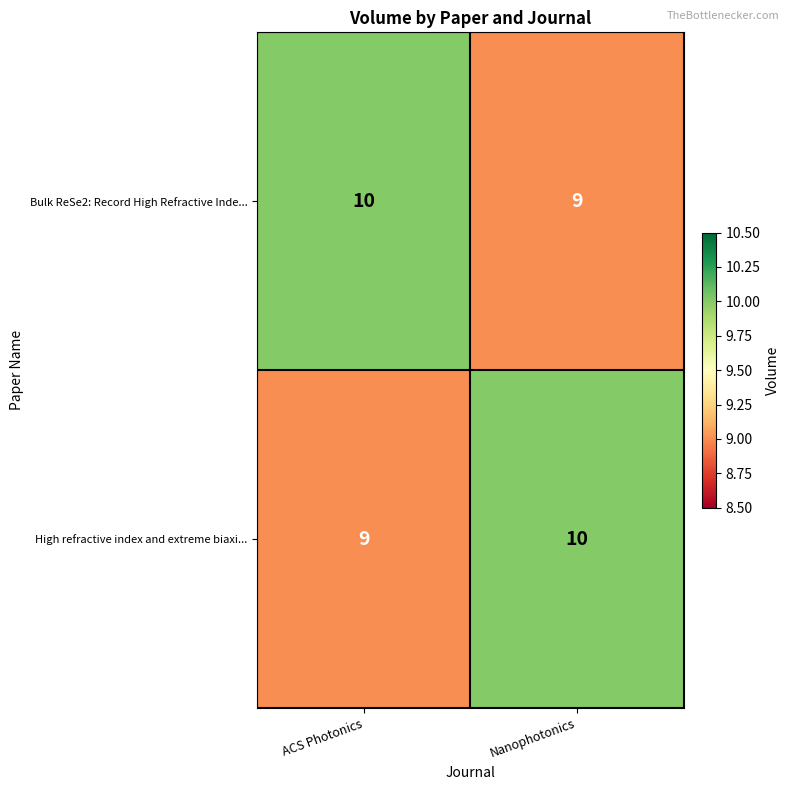

What is the approximate value of High refractive index and extreme biaxi... at Nanophotonics?

10